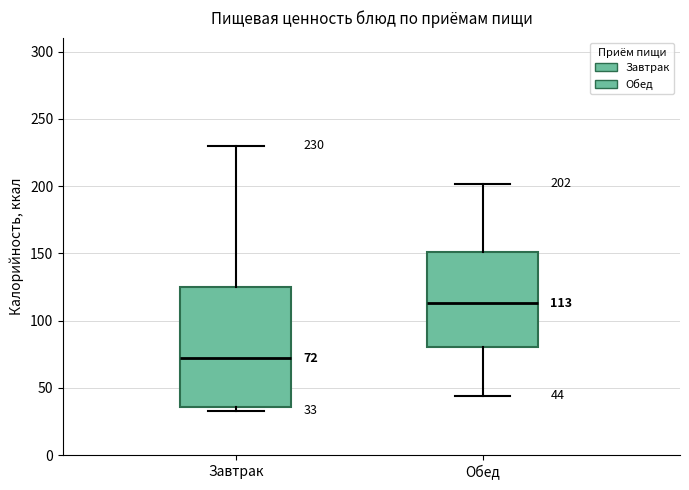

Comparing the boxes themselves (not the whiskers), which one is the tallest?

Завтрак